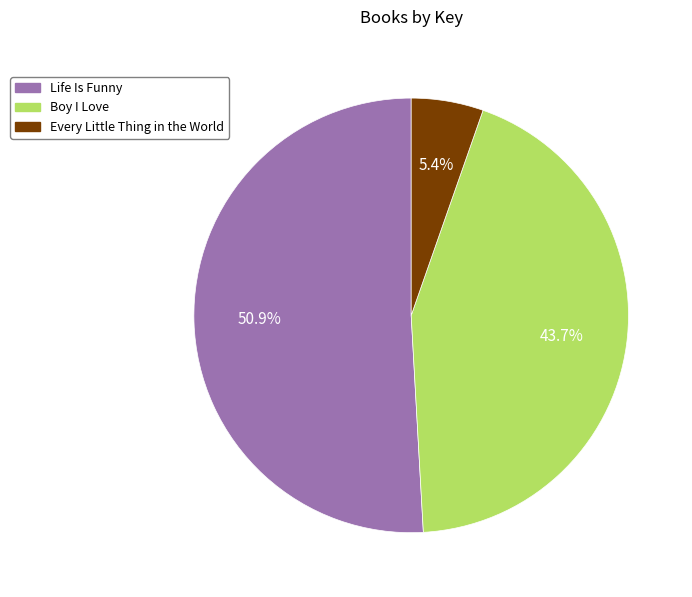

The Boy I Love slice represents 44% of the pie. True or false?

True